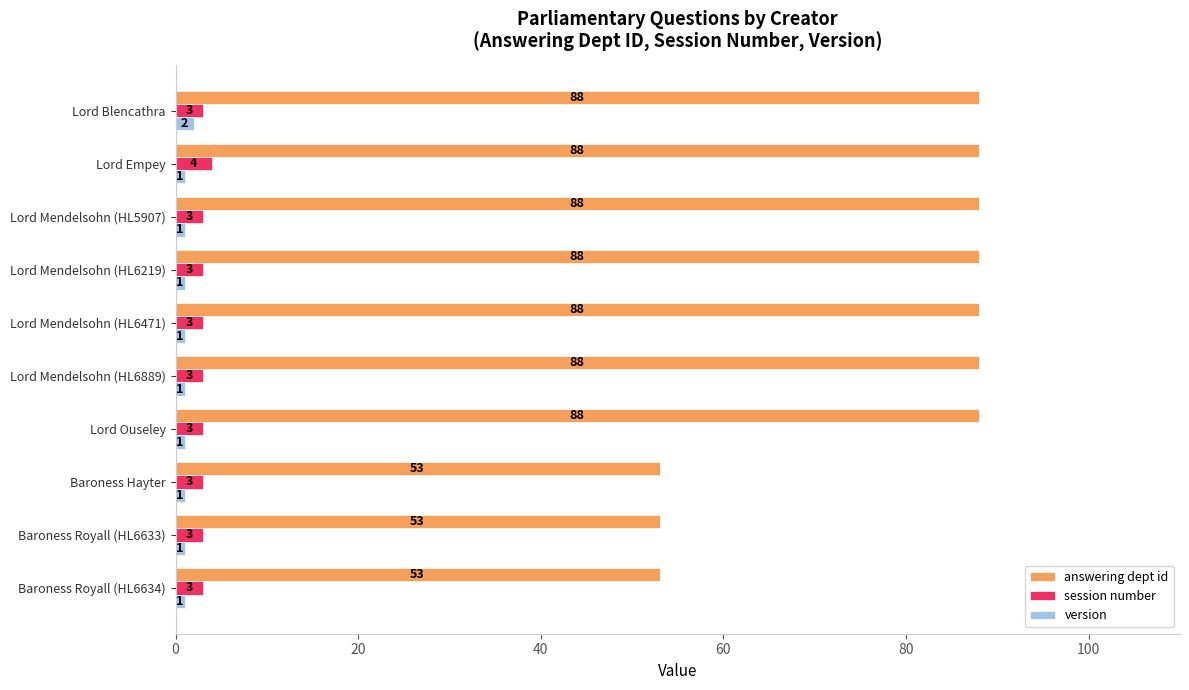

How many version values are between 1 and 2?

10